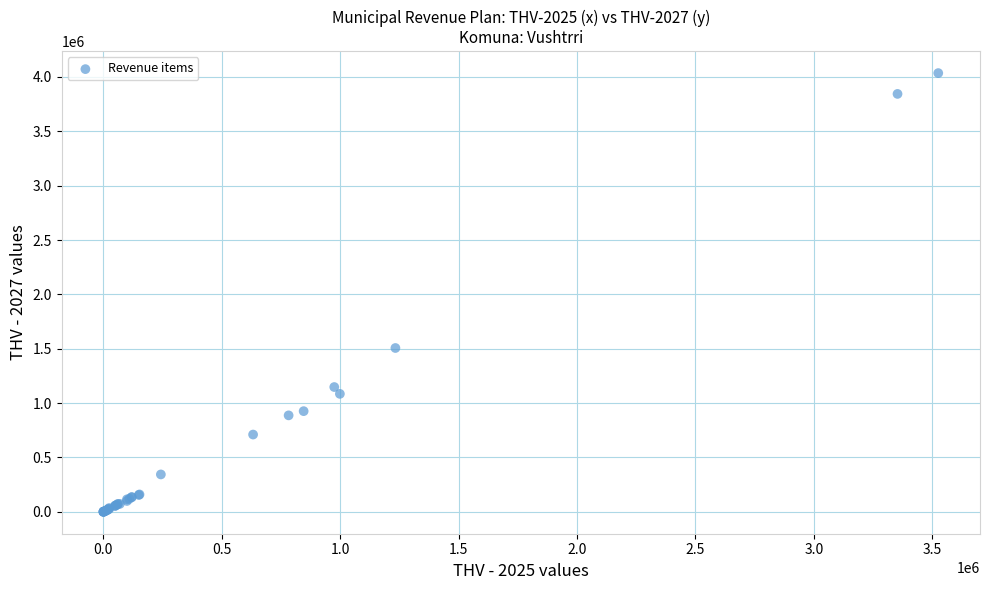

What Y value in the scatter plot is closest to 2017984?

1506957